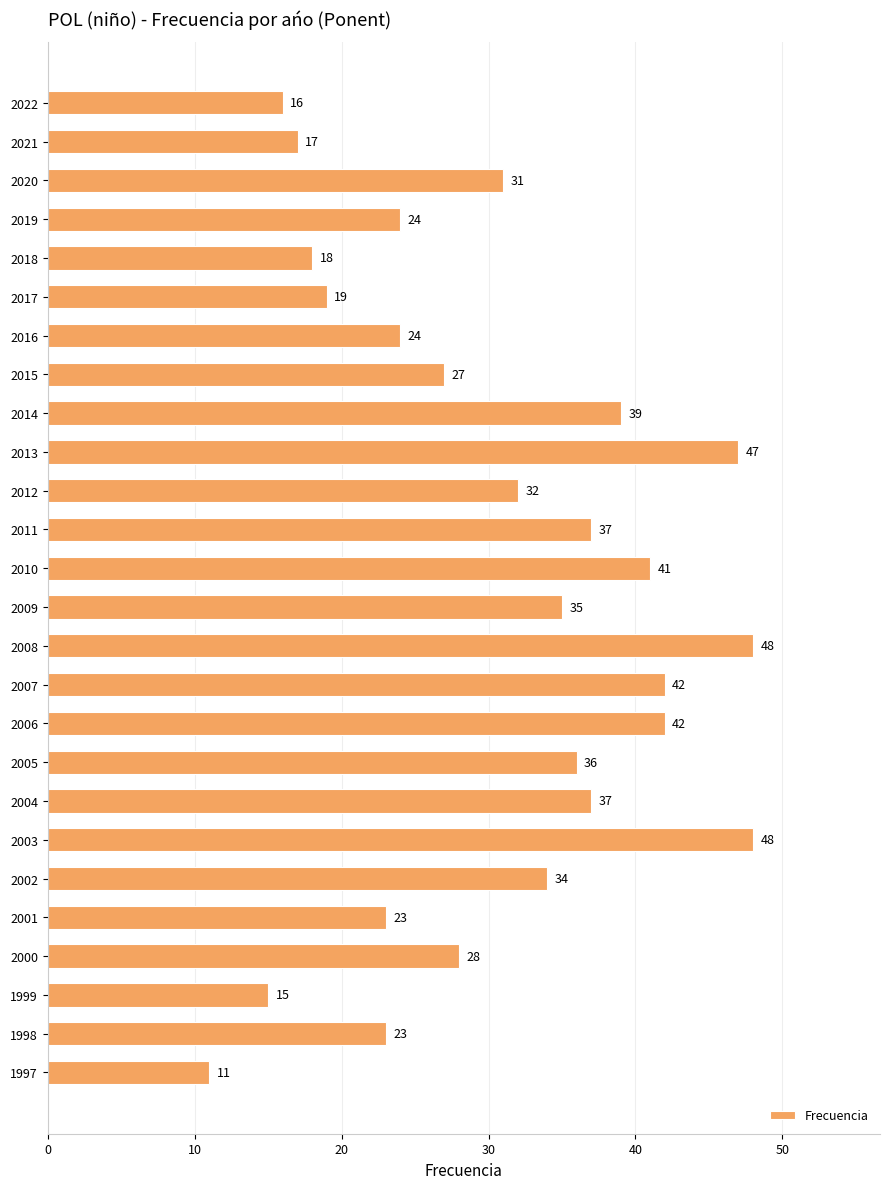

Between 2008 and 2007, which is larger?

2008